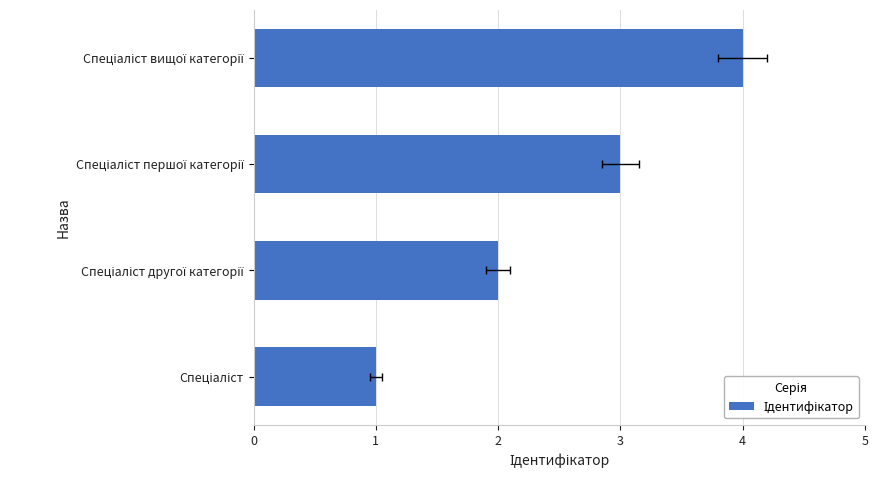

What is the value of the 3rd bar from the left?

3